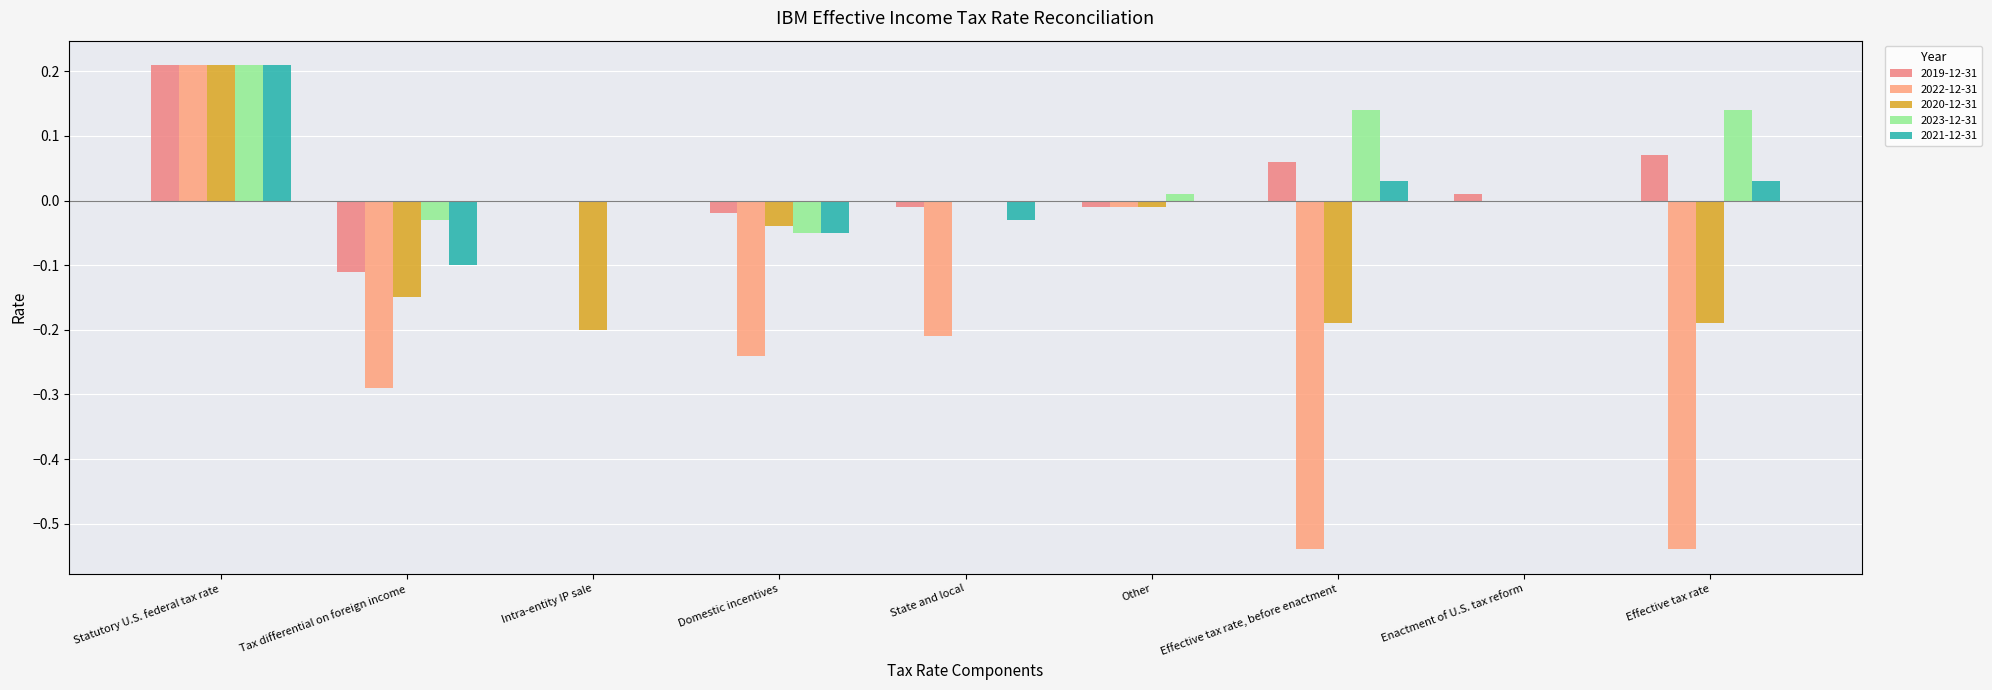

Which series changed the most between State and local and Effective tax rate?

2022-12-31